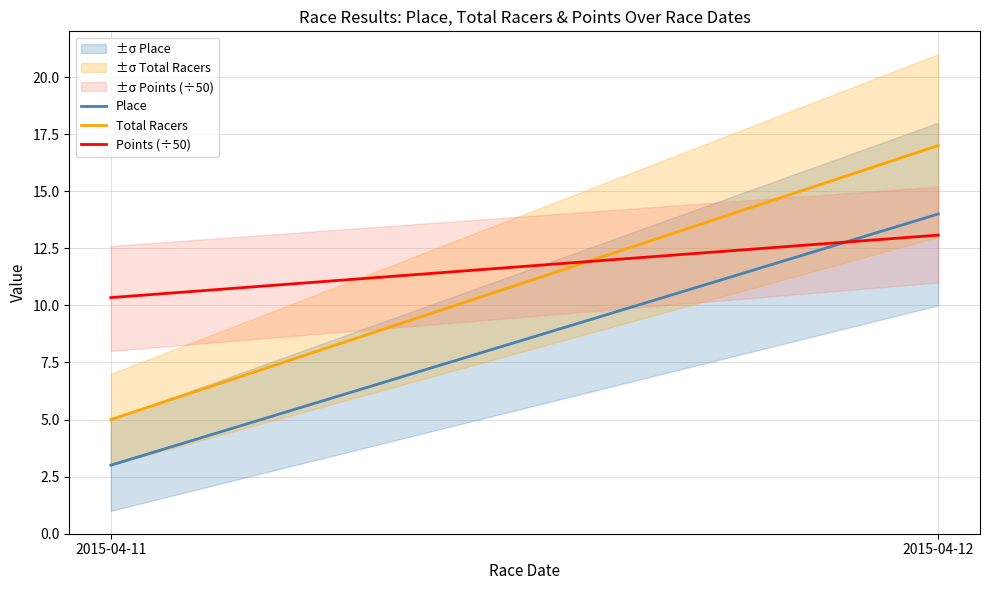

At which category does the chart reach its minimum across all series?

2015-04-11